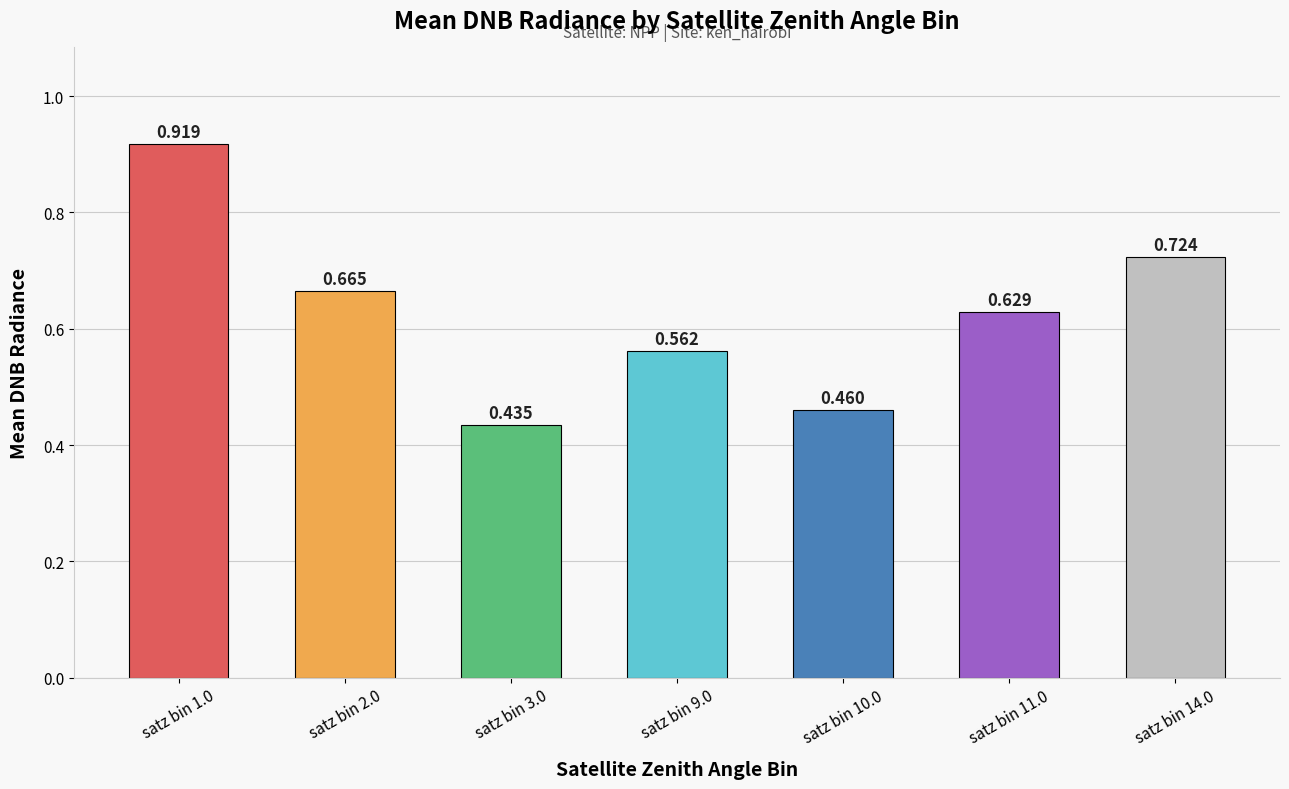

Count the values in the range 0 to 1.

7